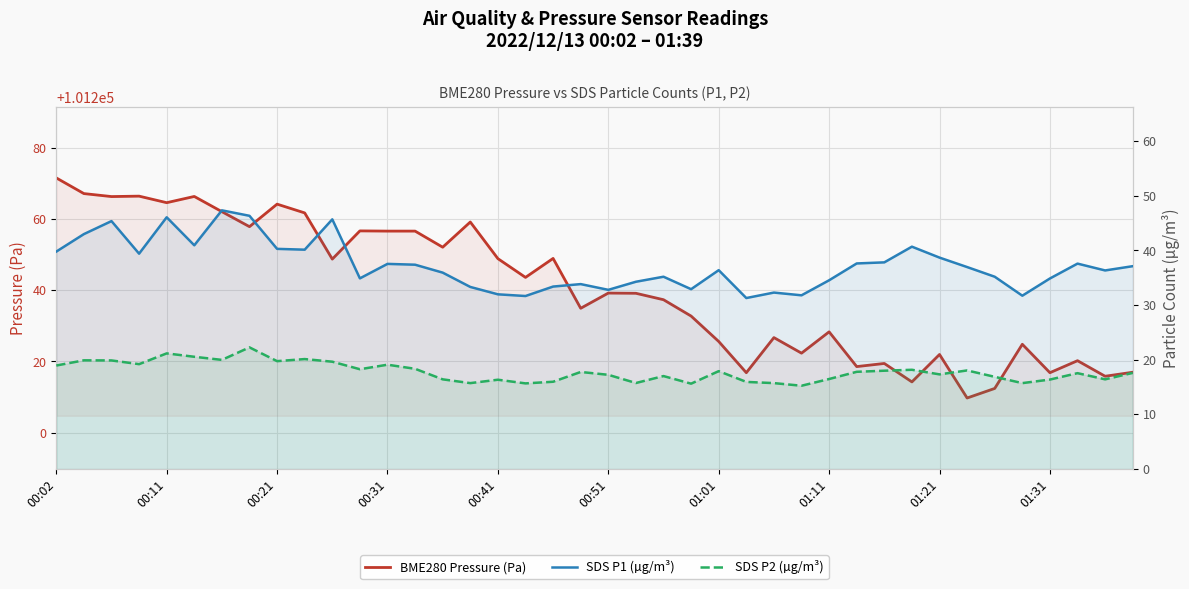

What is the sum of the SDS P1 (µg/m³) values at 01:11 and 00:41?

66.5